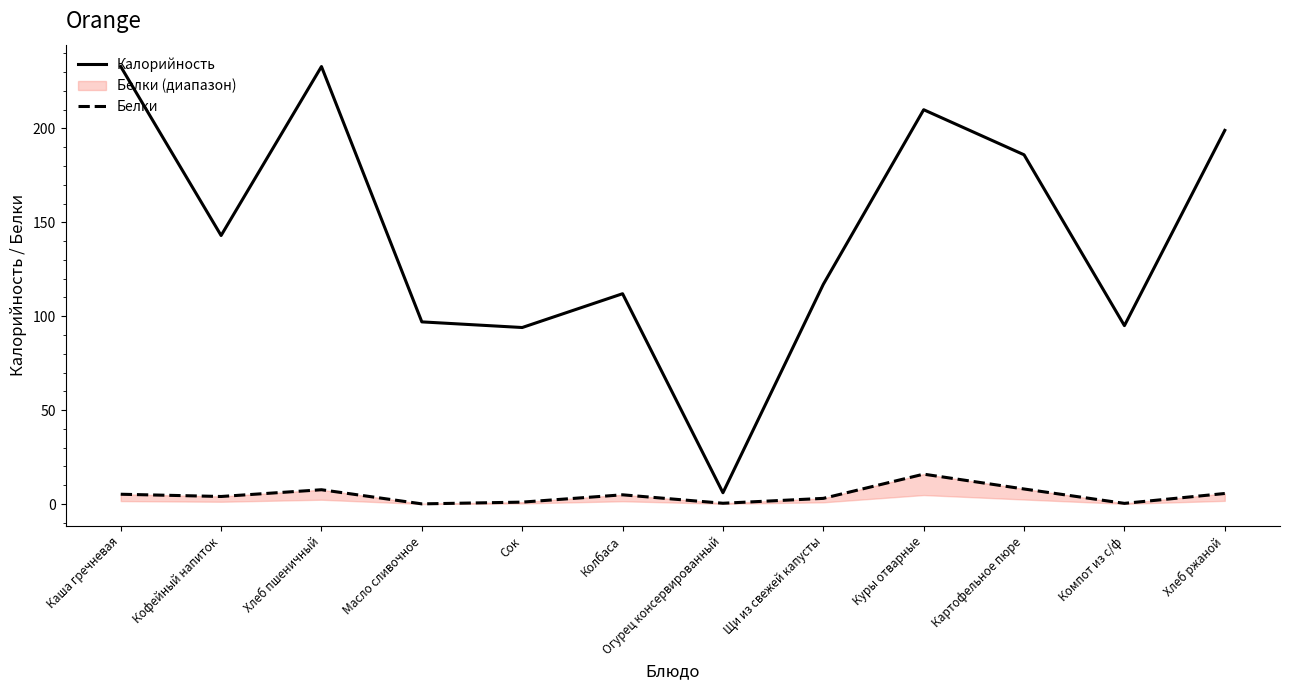

Does the chart display data point markers on the line(s)?

No